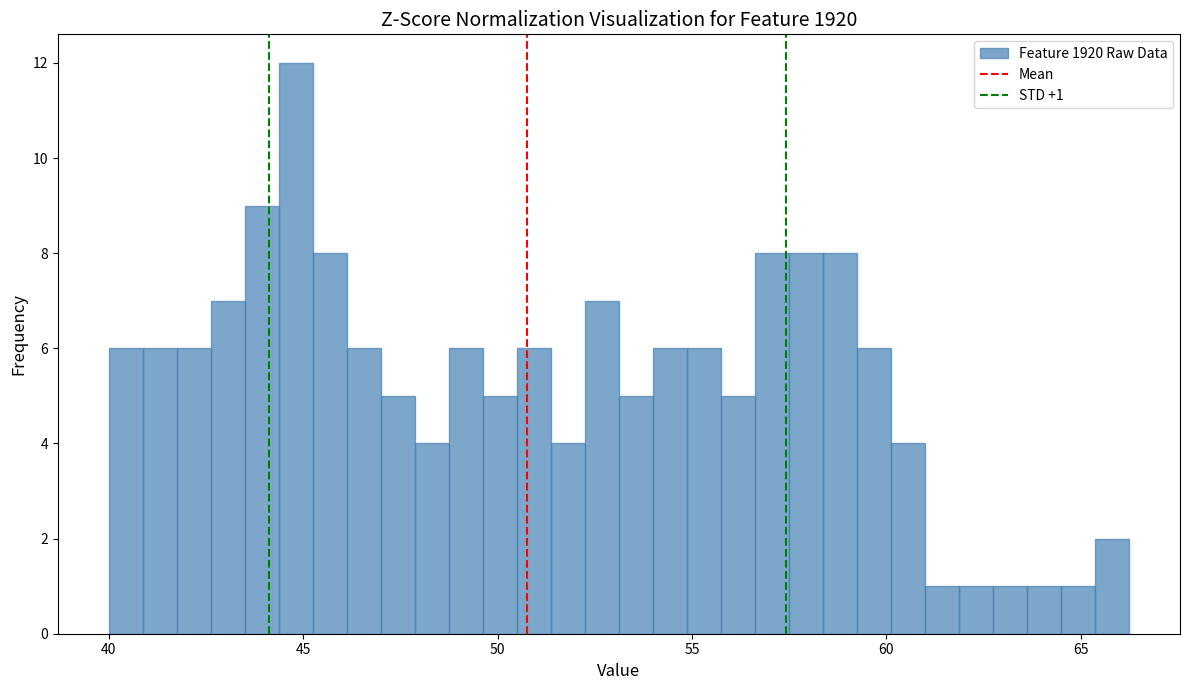

Read against the x-axis, roughly where is the centre of the tallest bar?

45.0